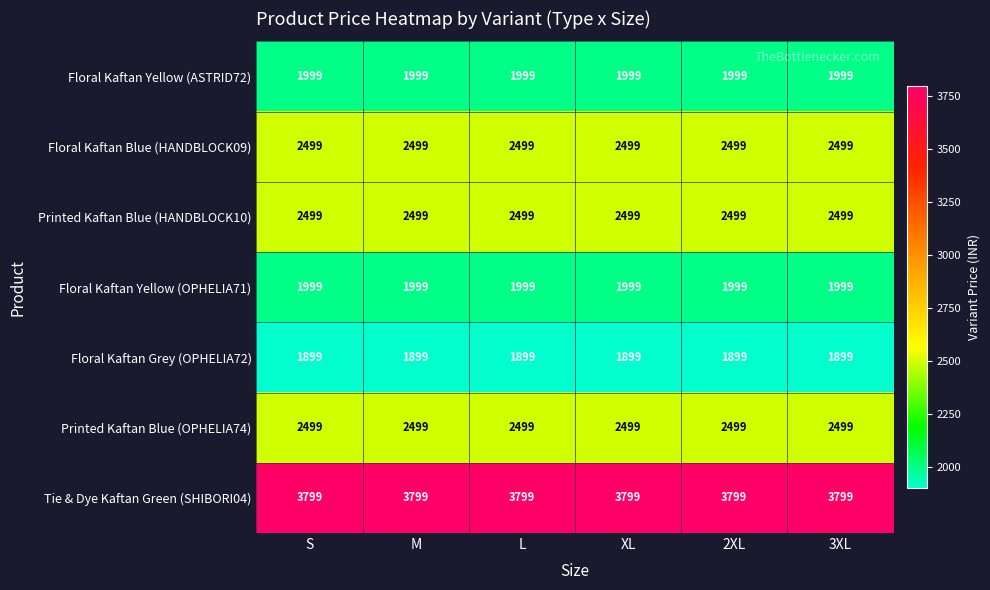

What is the approximate value of Printed Kaftan Blue (HANDBLOCK10) at 3XL?

2499